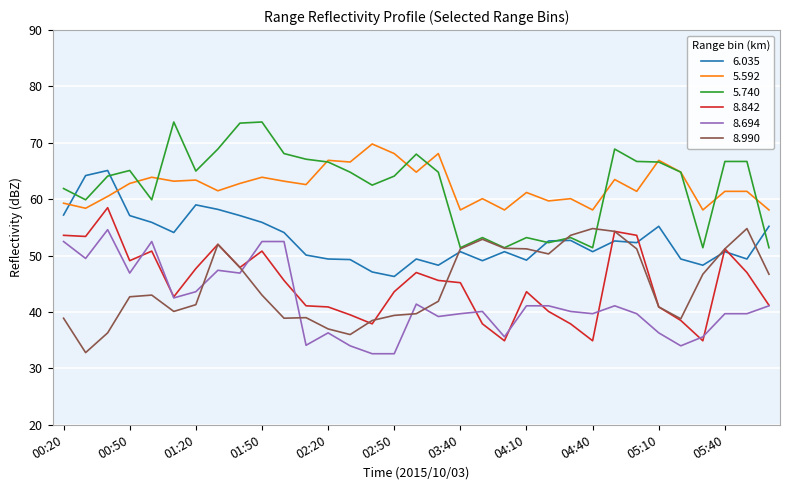

What is the lowest value of the 8.842 series?

34.9